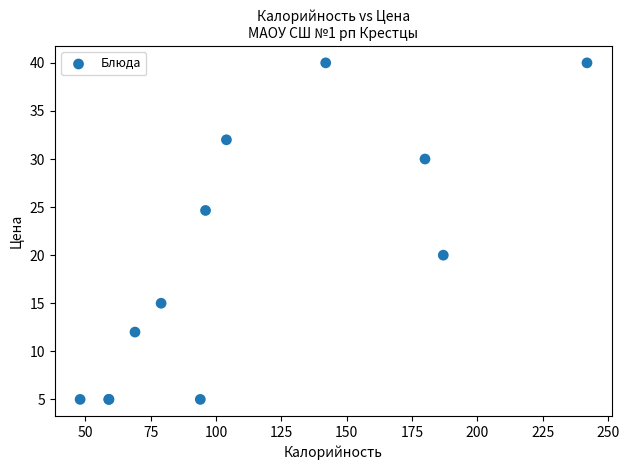

What Y value in the scatter plot is closest to 22?

20.0